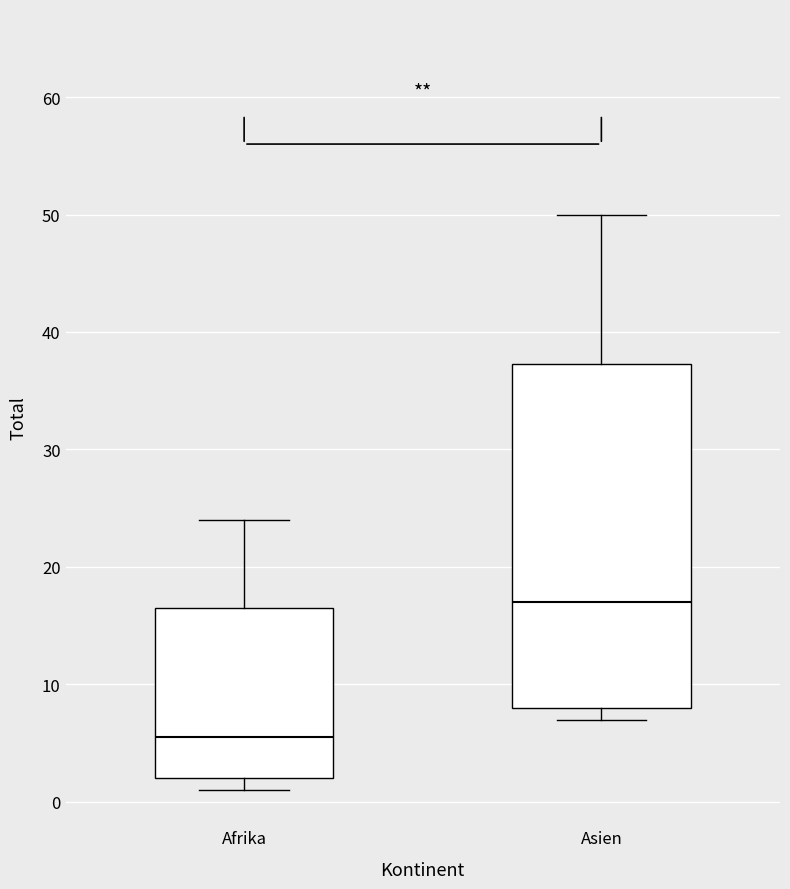

Reading left to right, transcribe this box plot: for each box, give where its median line is, the range the box spans, and where its two whiskers end, as read against the y-axis. The values are not printed on the chart, so give them approximately, as read against the axis.

Afrika: median 6, box 2 to 17, whiskers 1 to 24
Asien: median 17, box 8 to 37, whiskers 7 to 50